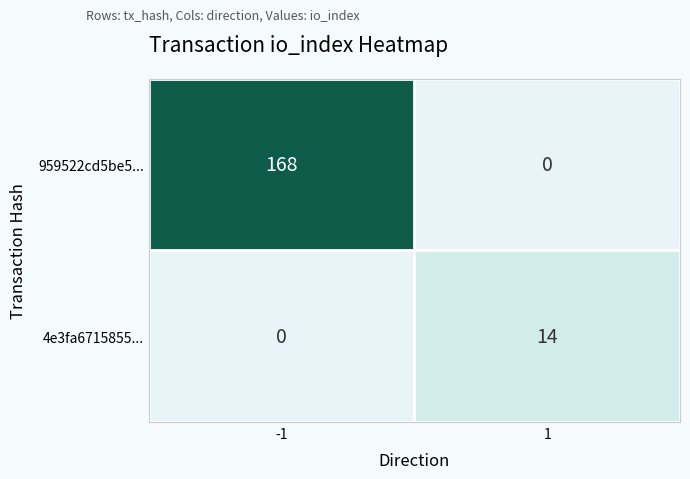

True or false: 959522cd5be5... has a value of 168 at -1.

True